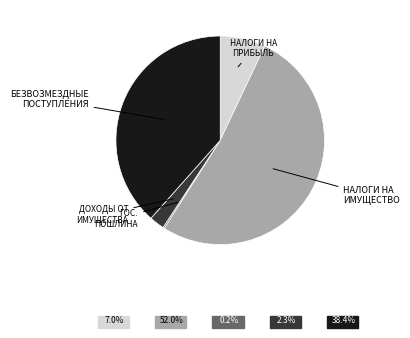

Is there a majority slice in this chart?

Yes